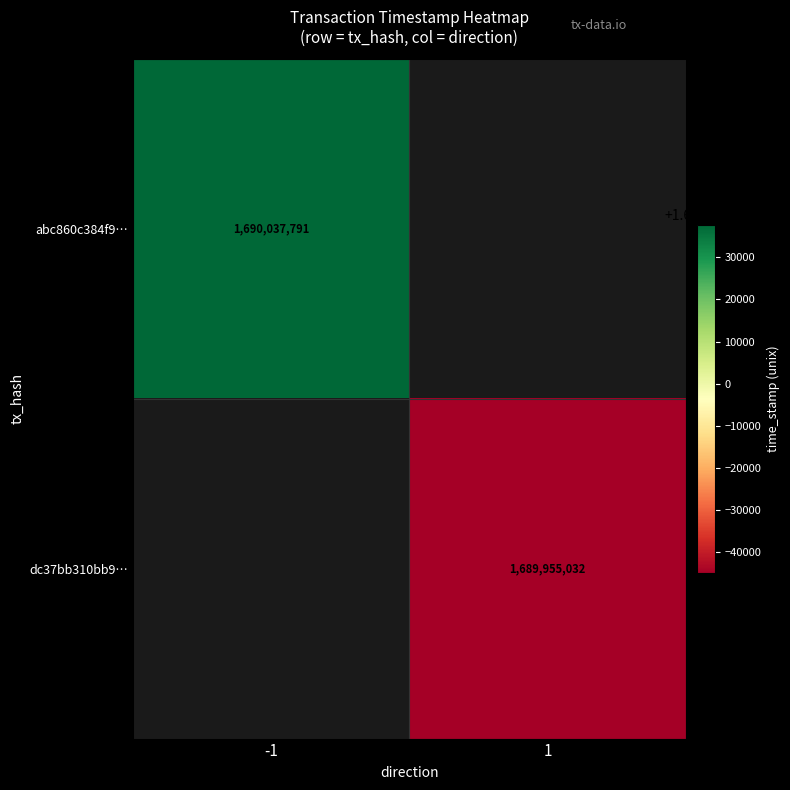

The value of dc37bb310bb9… at 1 is 2291040507. True or false?

False